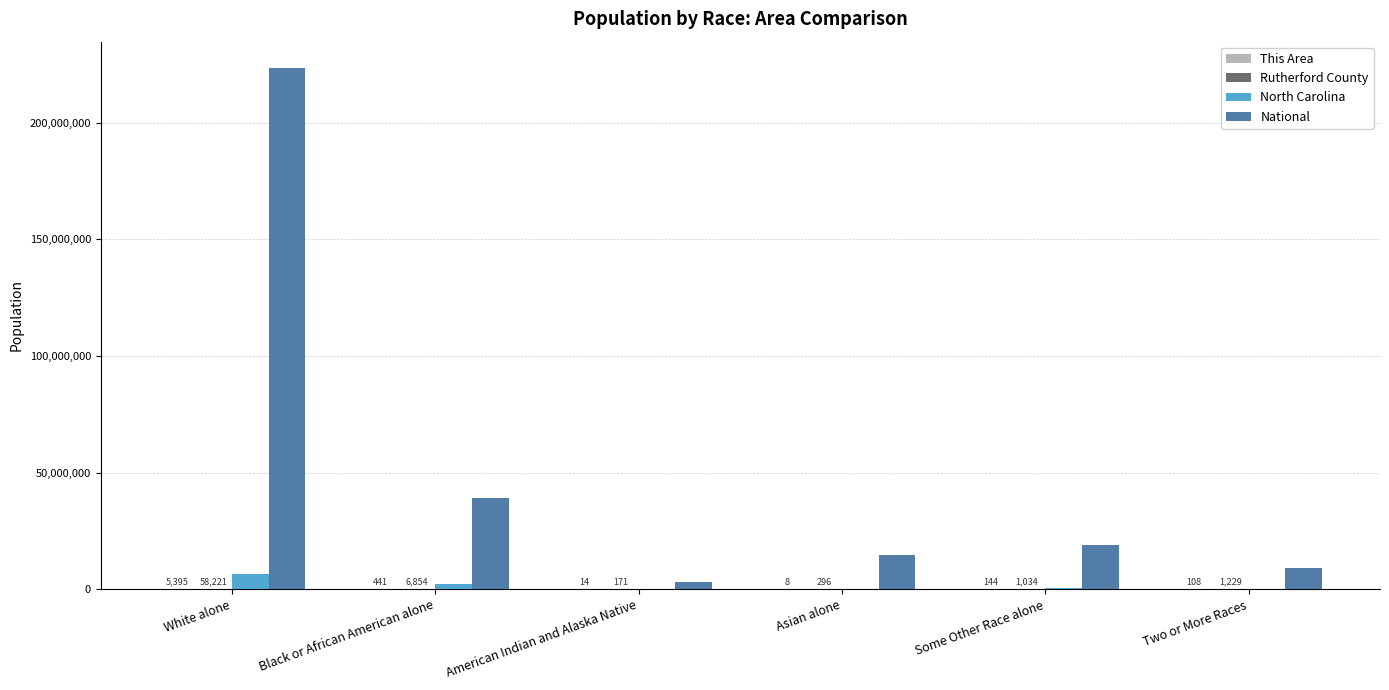

Count the number of categories in the chart.

6